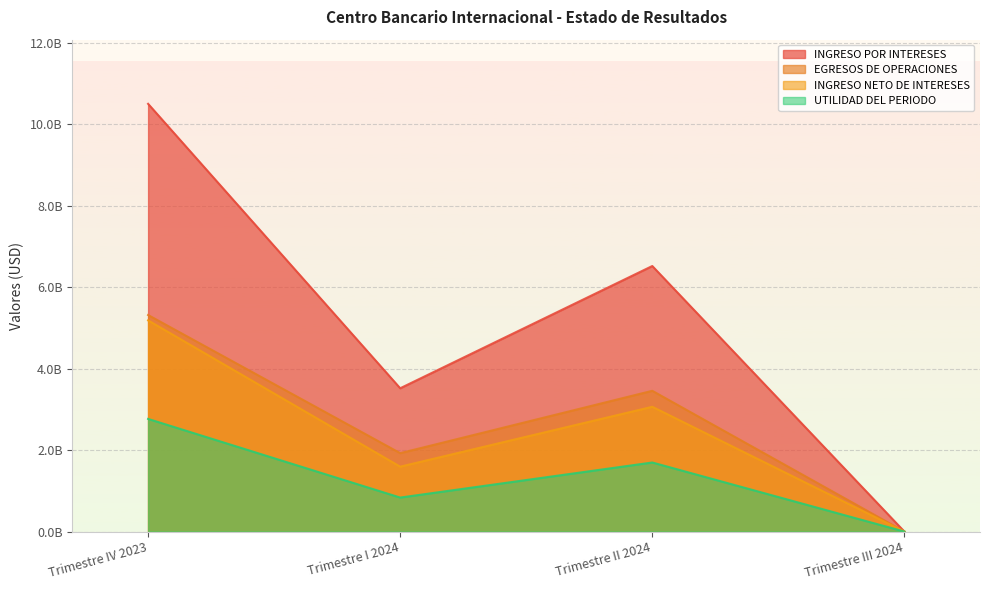

Read the INGRESO POR INTERESES value at Trimestre I 2024.

3517129771.5